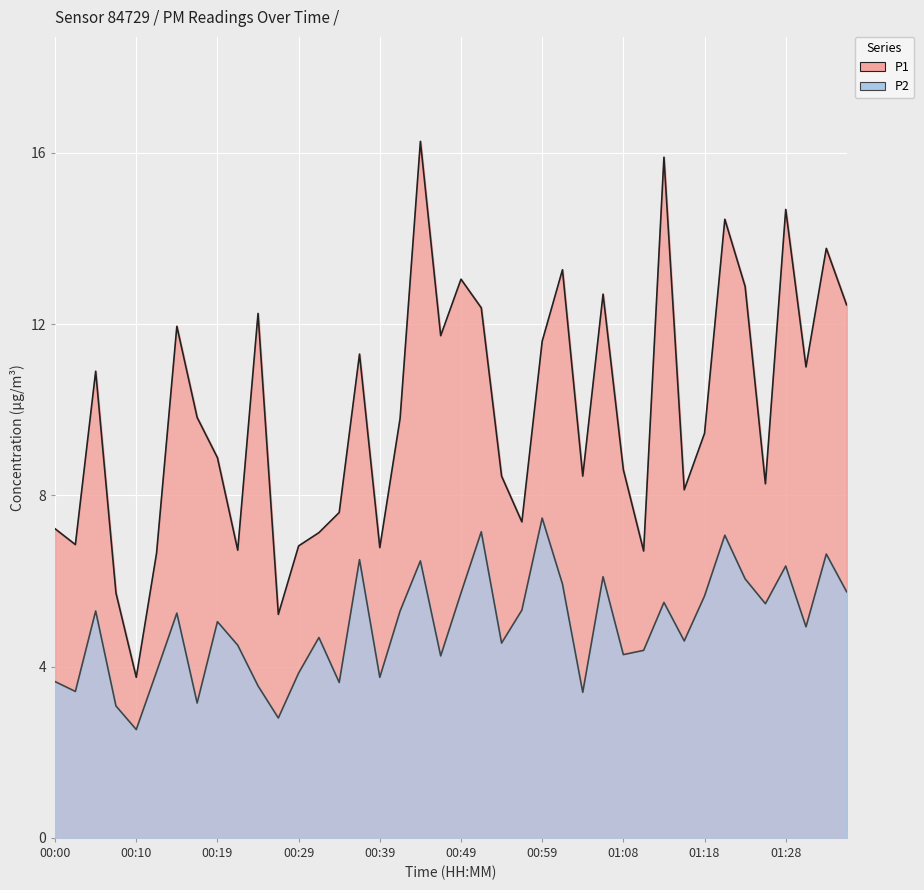

How many data points in P2 are less than 5?

20